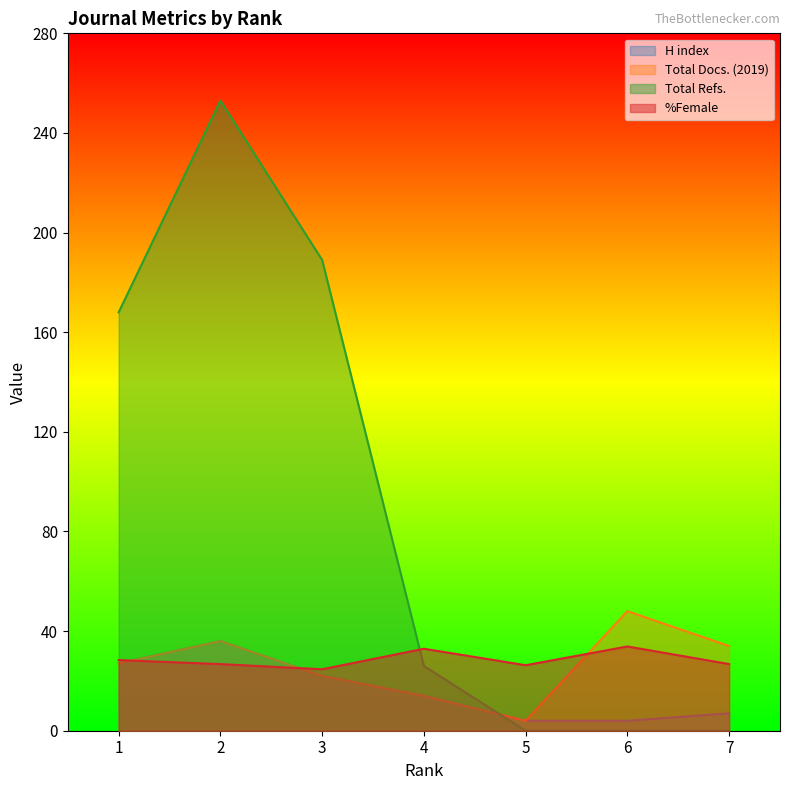

How many values in the H index series are below 14?

3